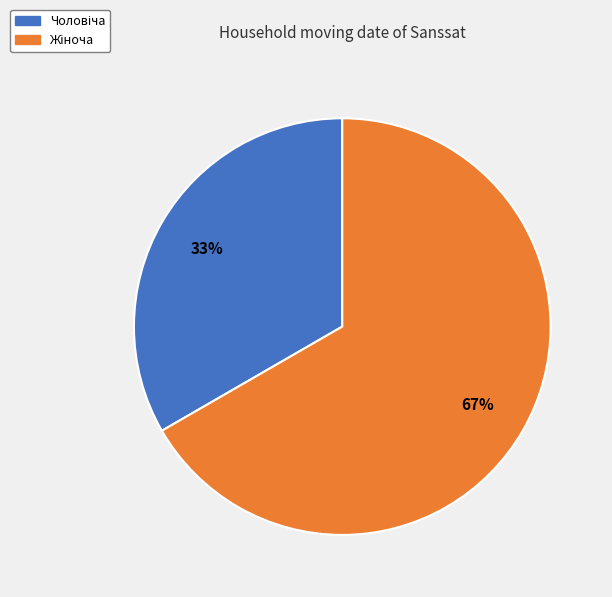

To the nearest percent, what is the average slice percentage?

50%